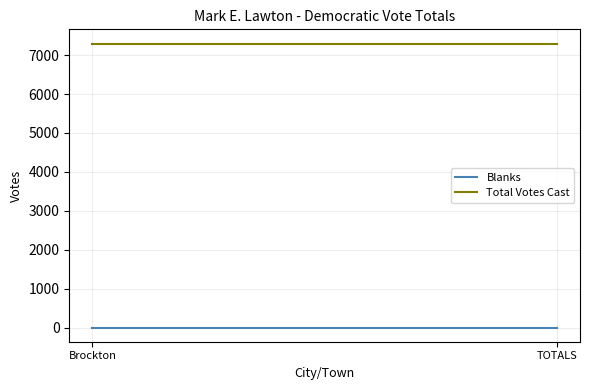

What is the spread (max minus min) of values at Brockton?

7297